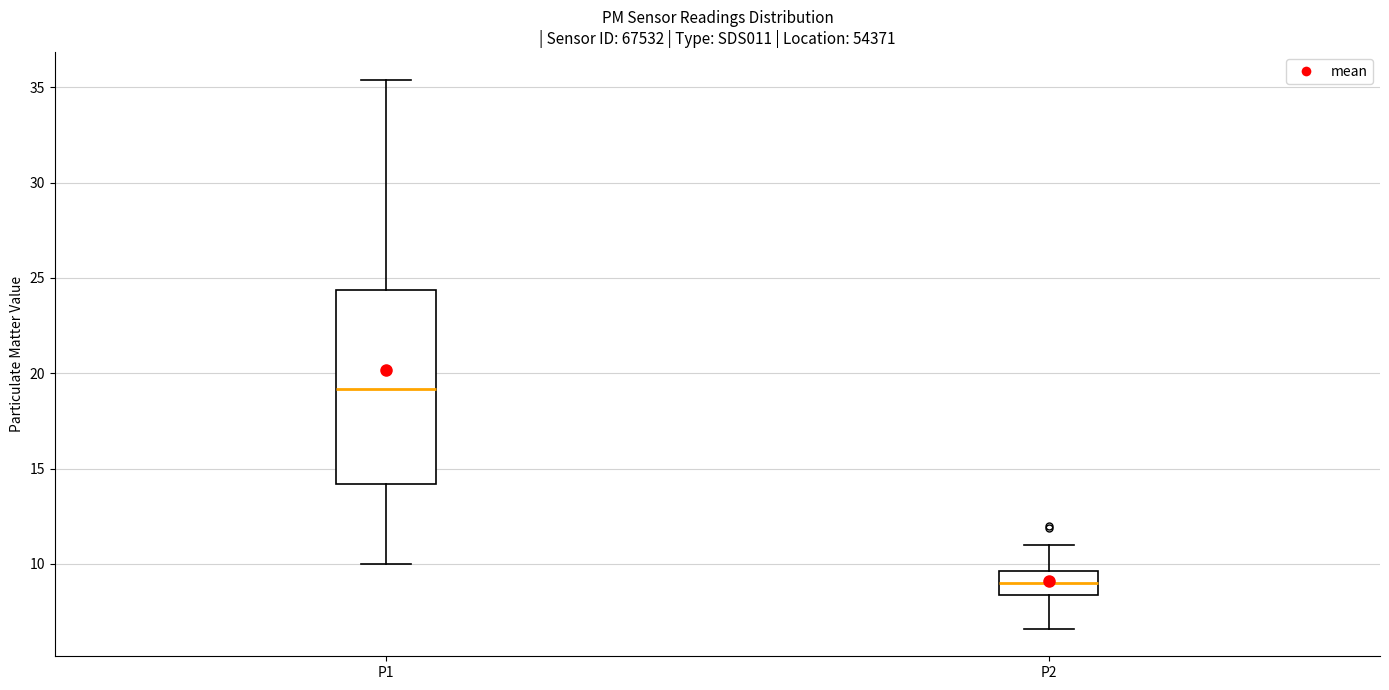

Which box is the tallest, from its lower edge to its upper edge?

P1